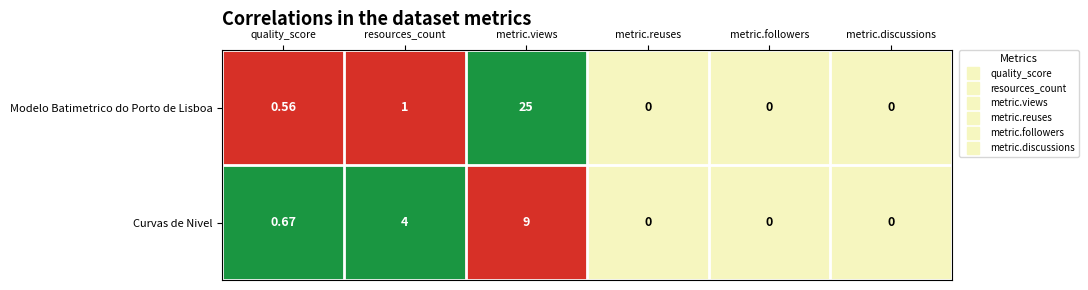

At which category is the sum across all series the highest?

metric.views